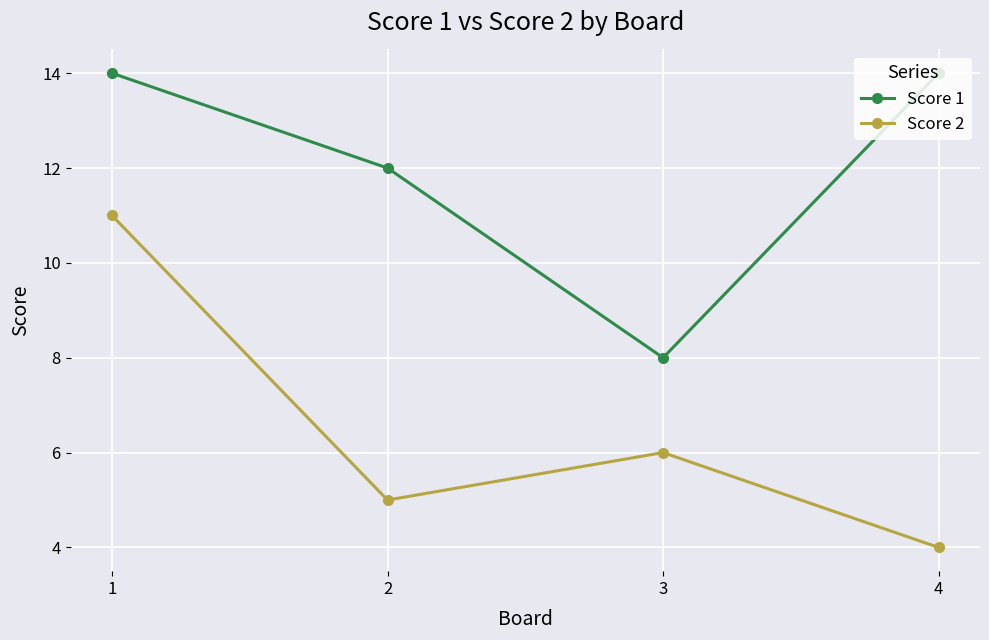

Reading right to left, what are all the values shown in this chart?

Score 1: 4=14	3=8	2=12	1=14
Score 2: 4=4	3=6	2=5	1=11